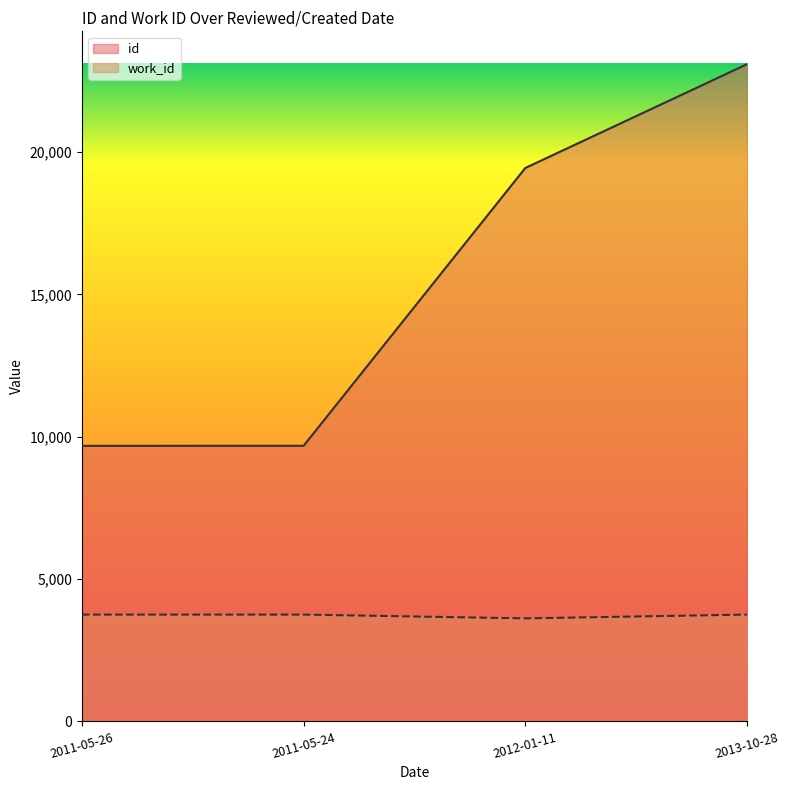

Is the value of work_id at 2013-10-28 greater than the value of id at 2011-05-24?

No